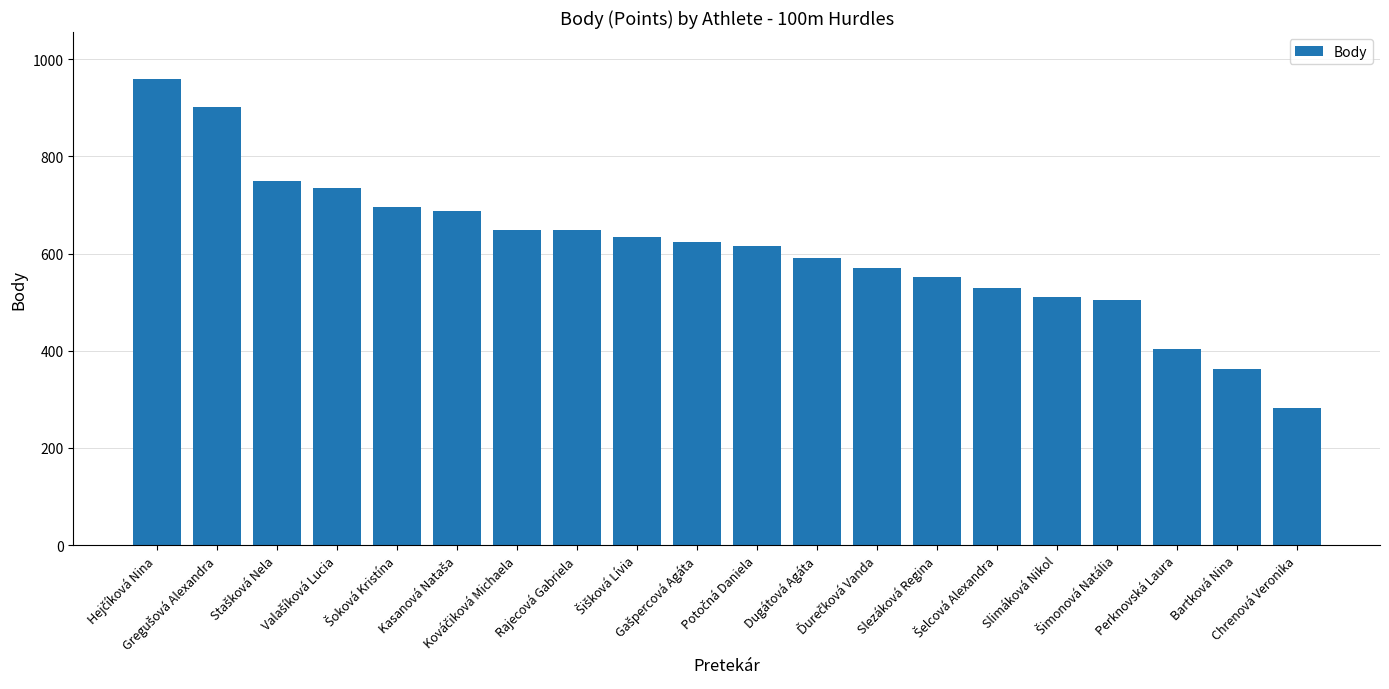

What is the maximum value shown in the chart?

960